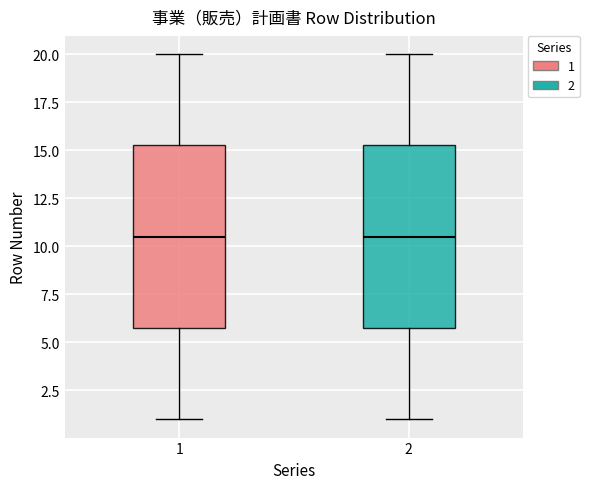

Reading left to right, read every box against the y-axis: the position of its median line, the range the box covers, and the ends of its whiskers. The values are not printed on the chart, so give them approximately, as read against the axis.

1: median 10.5, box 6.0 to 15.5, whiskers 1.0 to 20.0
2: median 10.5, box 6.0 to 15.5, whiskers 1.0 to 20.0